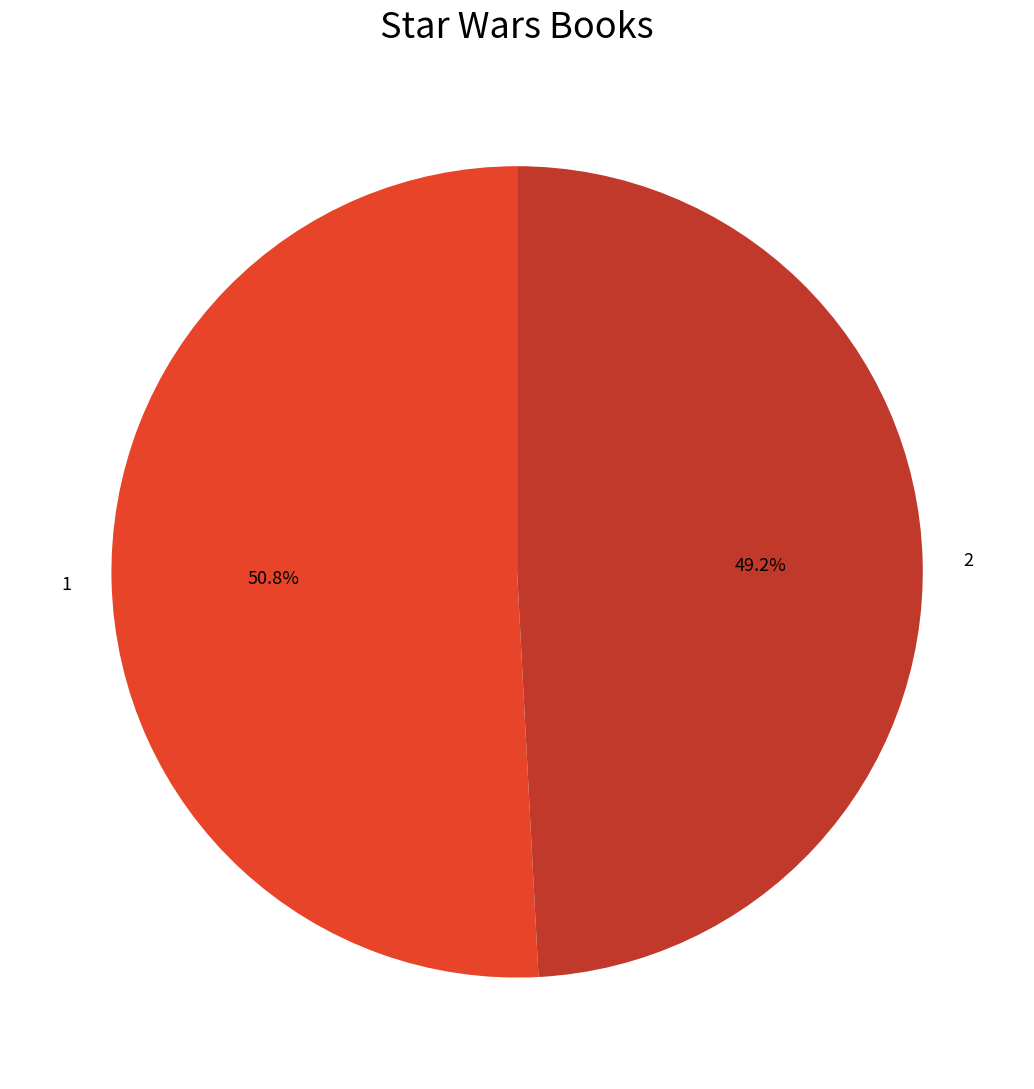

Does 1 represent more than half of the total?

Yes